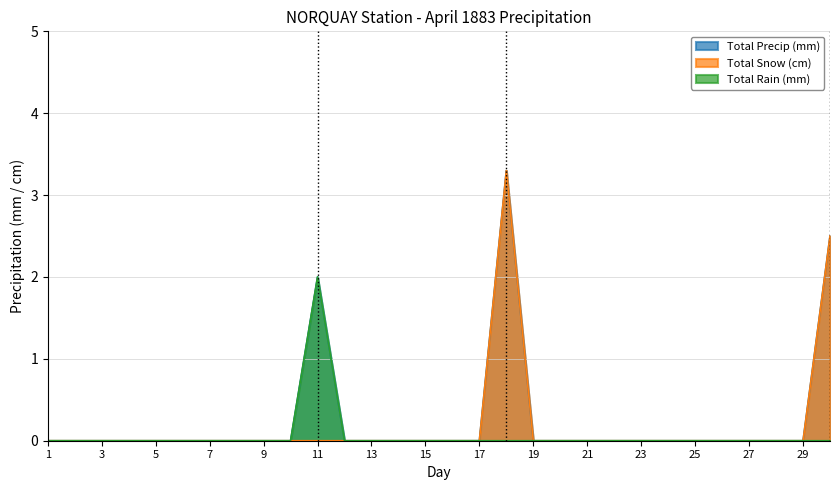

List the series in order of their overall mean, lowest first.

Total Rain (mm), Total Snow (cm), Total Precip (mm)